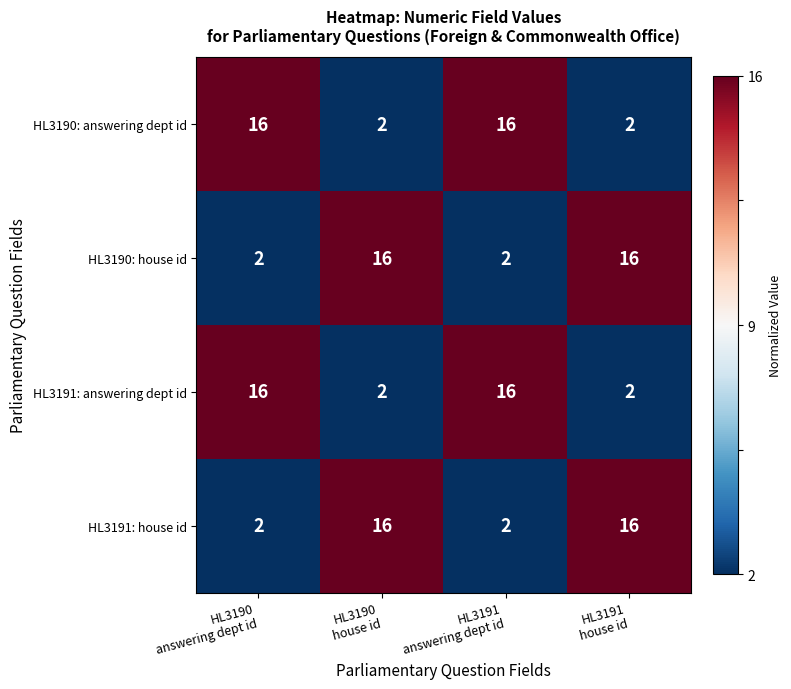

What is the average value of the HL3190: answering dept id series?

9